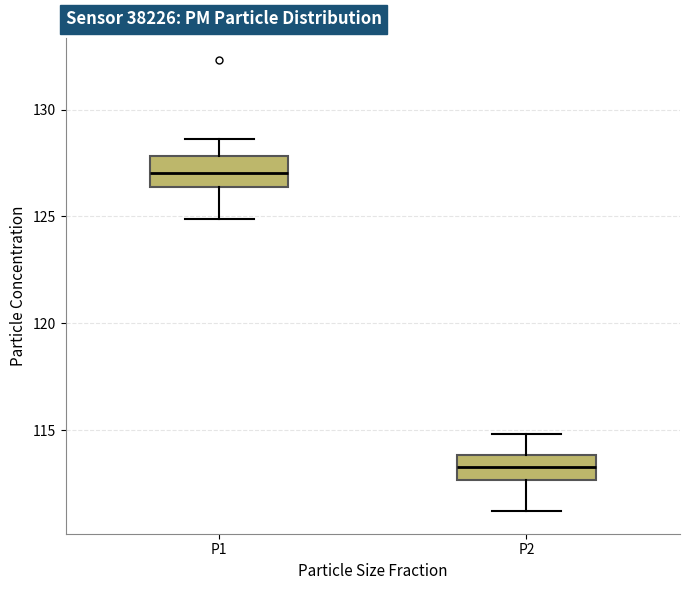

Reading left to right, transcribe this box plot: for each box, give where its median line is, the range the box spans, and where its two whiskers end, as read against the y-axis. The values are not printed on the chart, so give them approximately, as read against the axis.

P1: median 127.0, box 126.5 to 128.0, whiskers 125.0 to 128.5
P2: median 113.5, box 112.5 to 114.0, whiskers 111.0 to 115.0